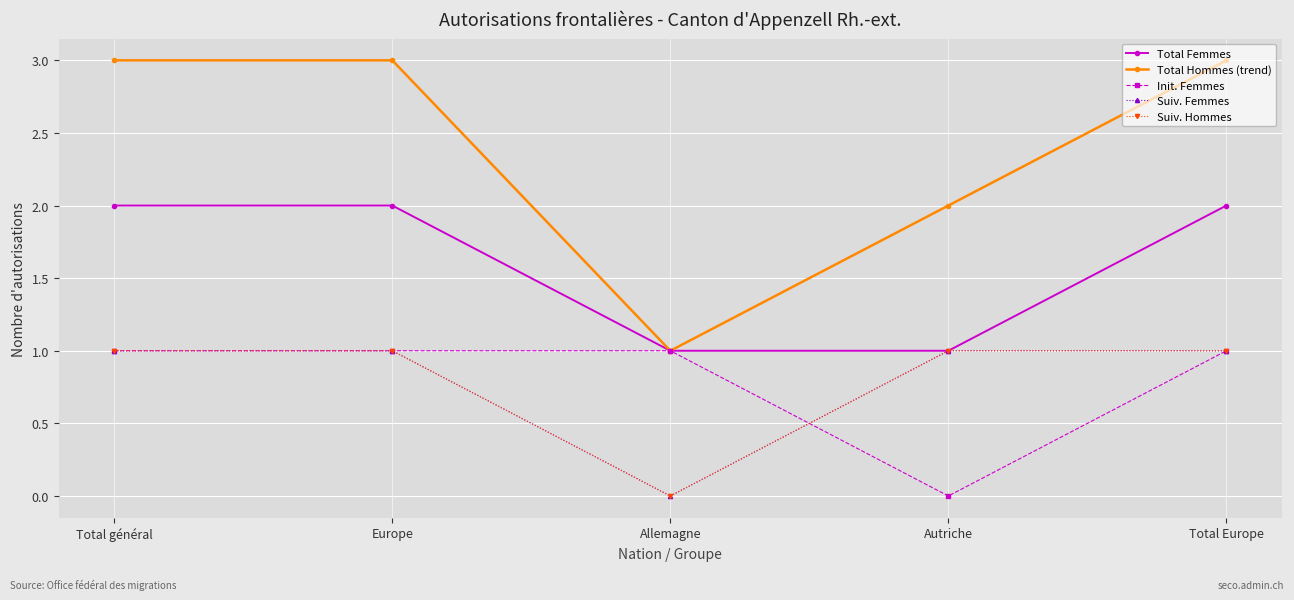

Is this an area chart (filled region under the line)?

No